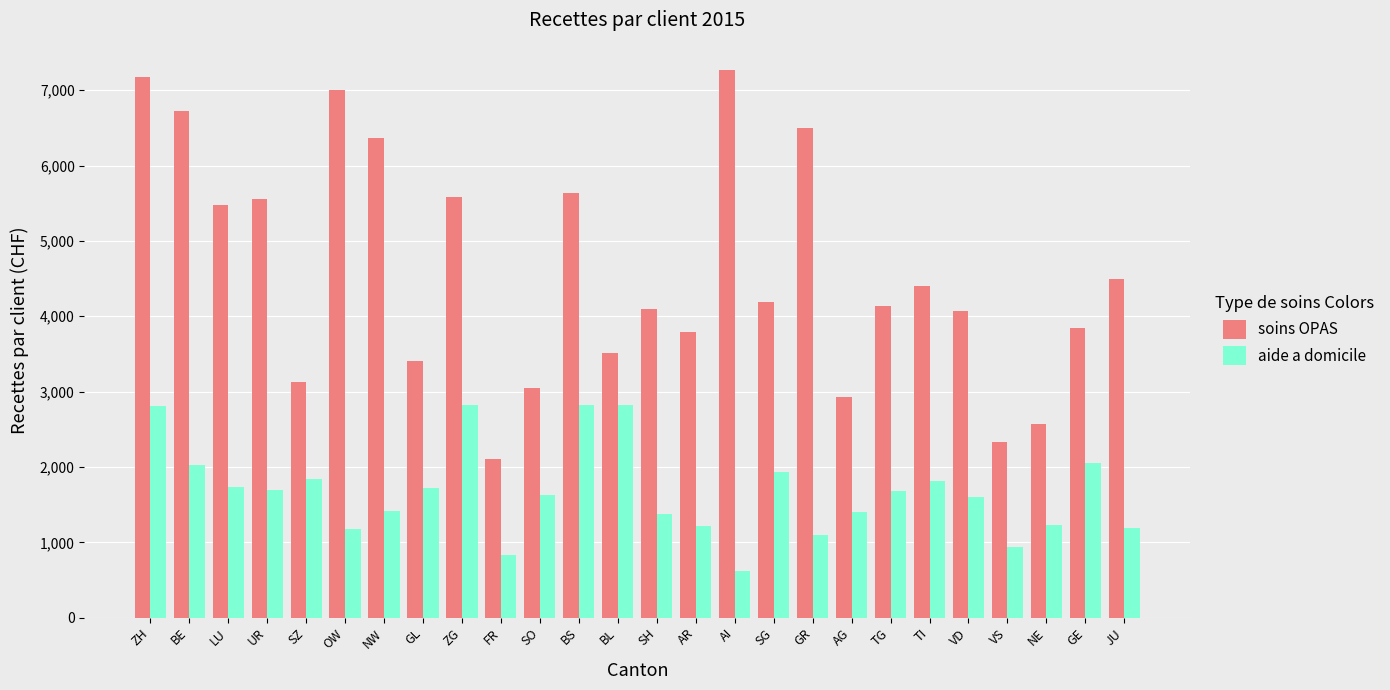

What is the total value across all series at TG?

5818.9